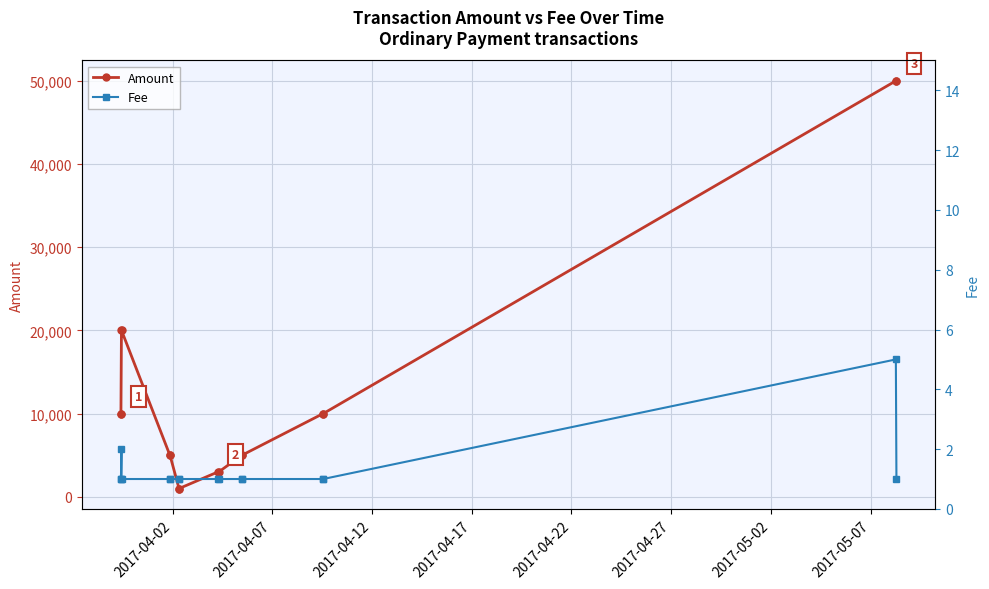

What is the value of the Amount point at the 13th from the left?

10000